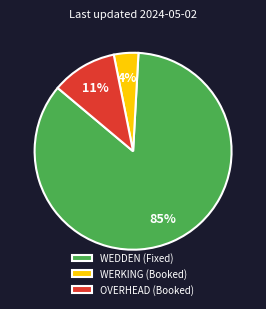

Which slice is the largest?

WEDDEN (Fixed)